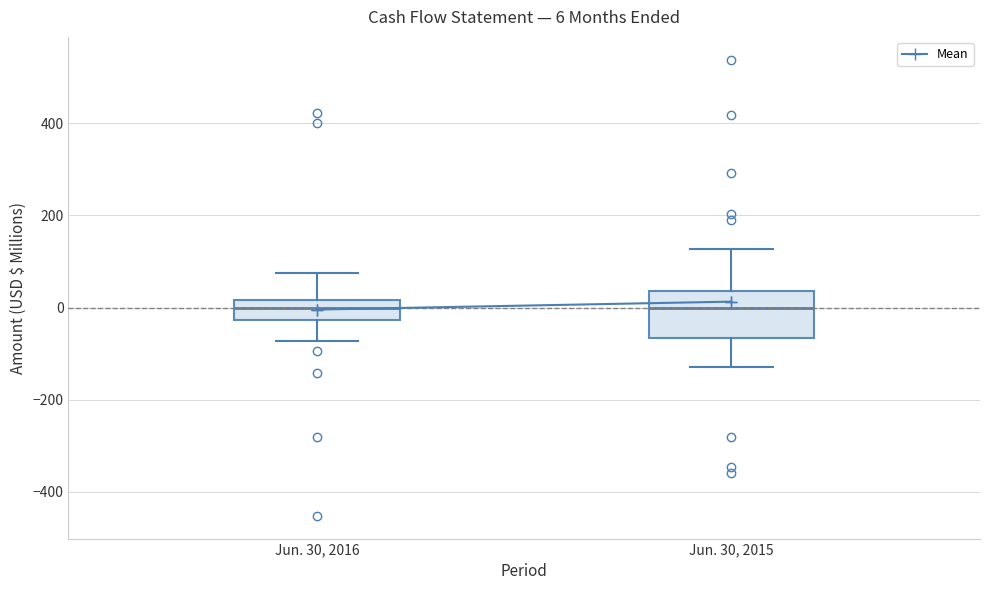

Which box is the tallest, from its lower edge to its upper edge?

Jun. 30, 2015